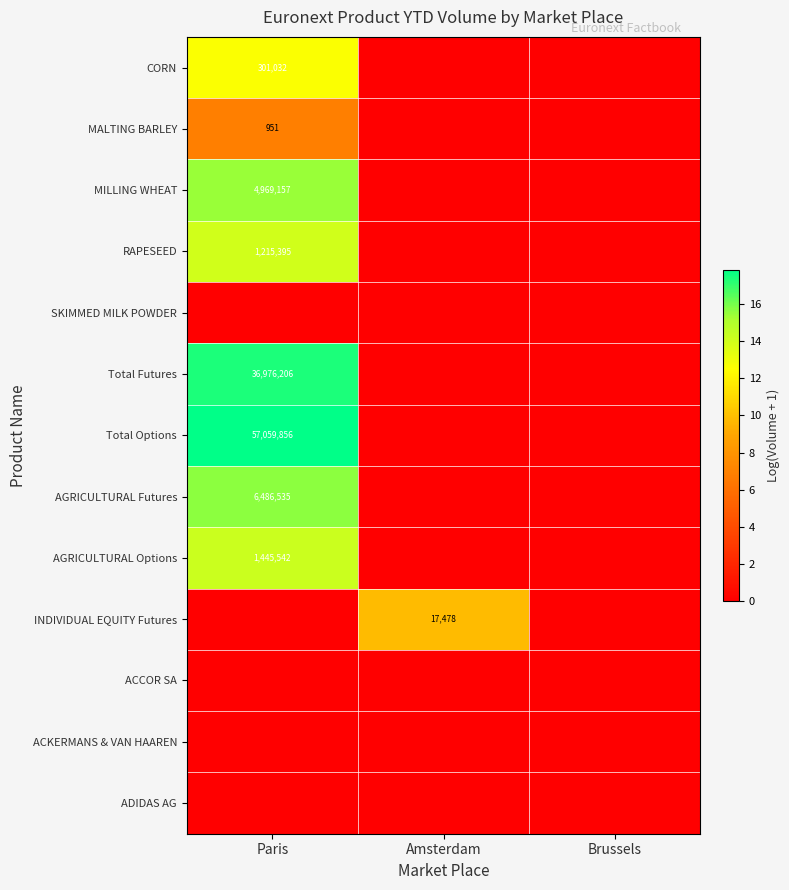

True or false: CORN has a value of 301032 at Paris.

True